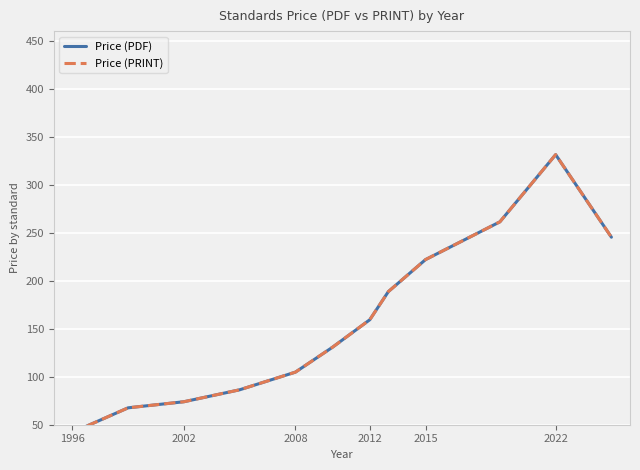

How many interior local peaks does the Price (PRINT) series have?

1